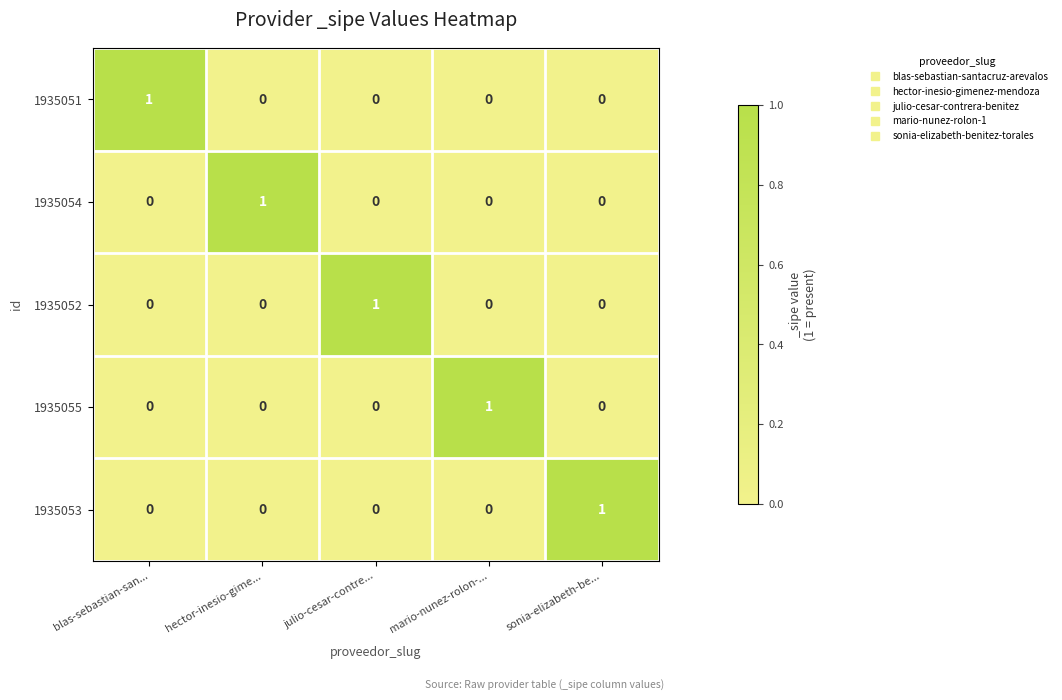

At how many categories does at least one series exceed 0?

5